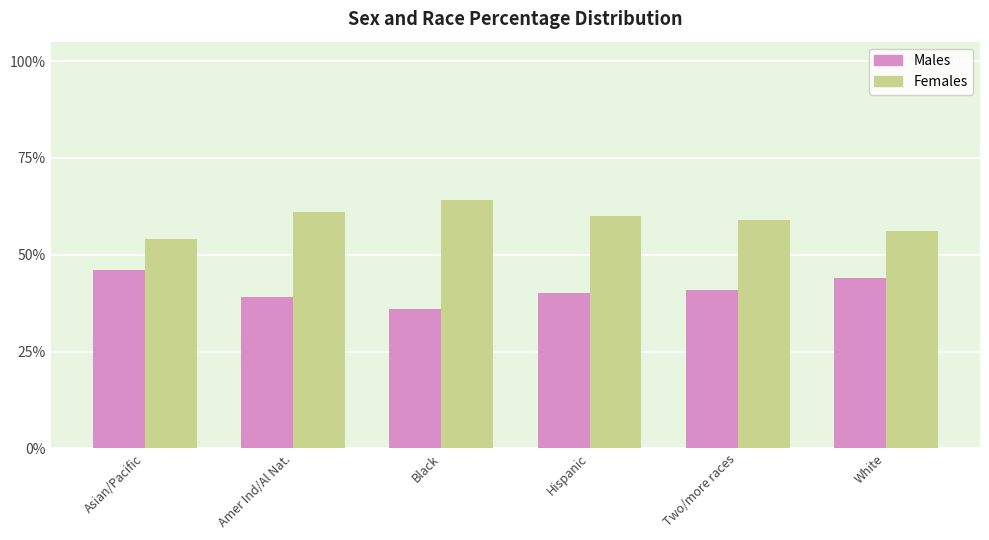

What value does the Females series have at Amer Ind/Al Nat.?

0.6